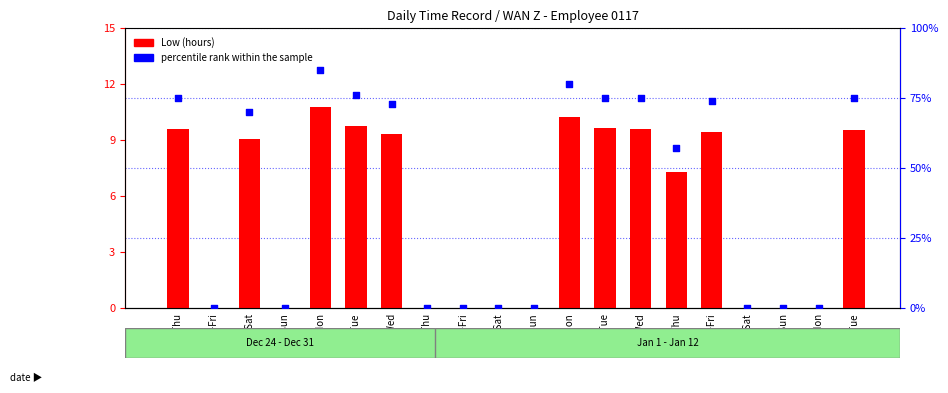

At how many categories does at least one series exceed 1?

11